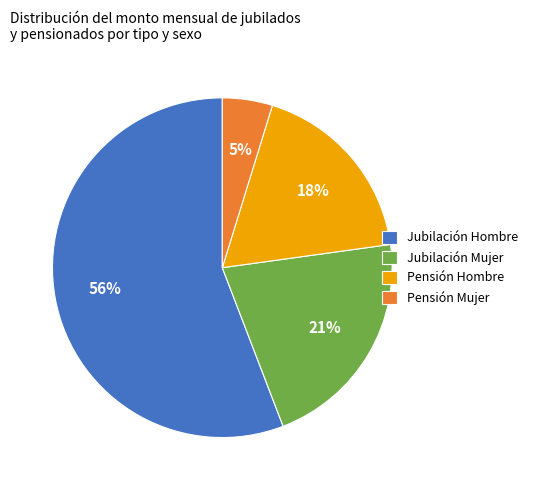

Rank the categories by value from highest to lowest.

Jubilación Hombre, Jubilación Mujer, Pensión Hombre, Pensión Mujer